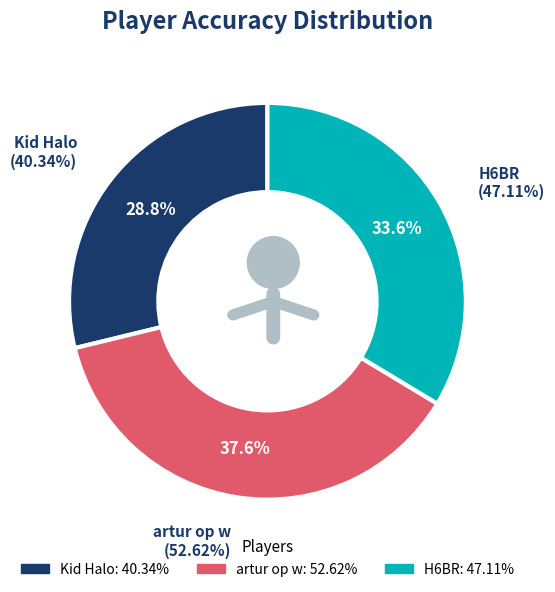

How many segments does this pie chart have?

3